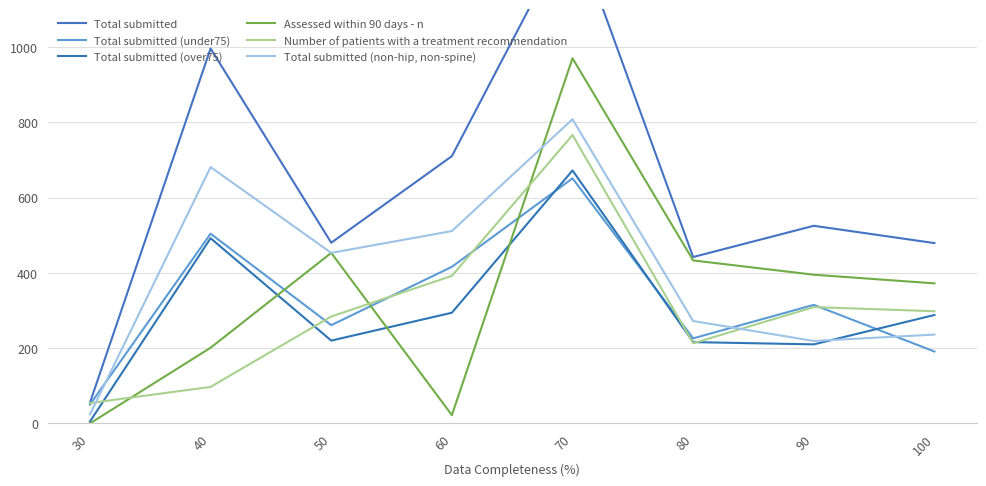

At 70, list the series in order from largest to smallest.

Total submitted, Assessed within 90 days - n, Total submitted (non-hip, non-spine), Number of patients with a treatment recommendation, Total submitted (over75), Total submitted (under75)